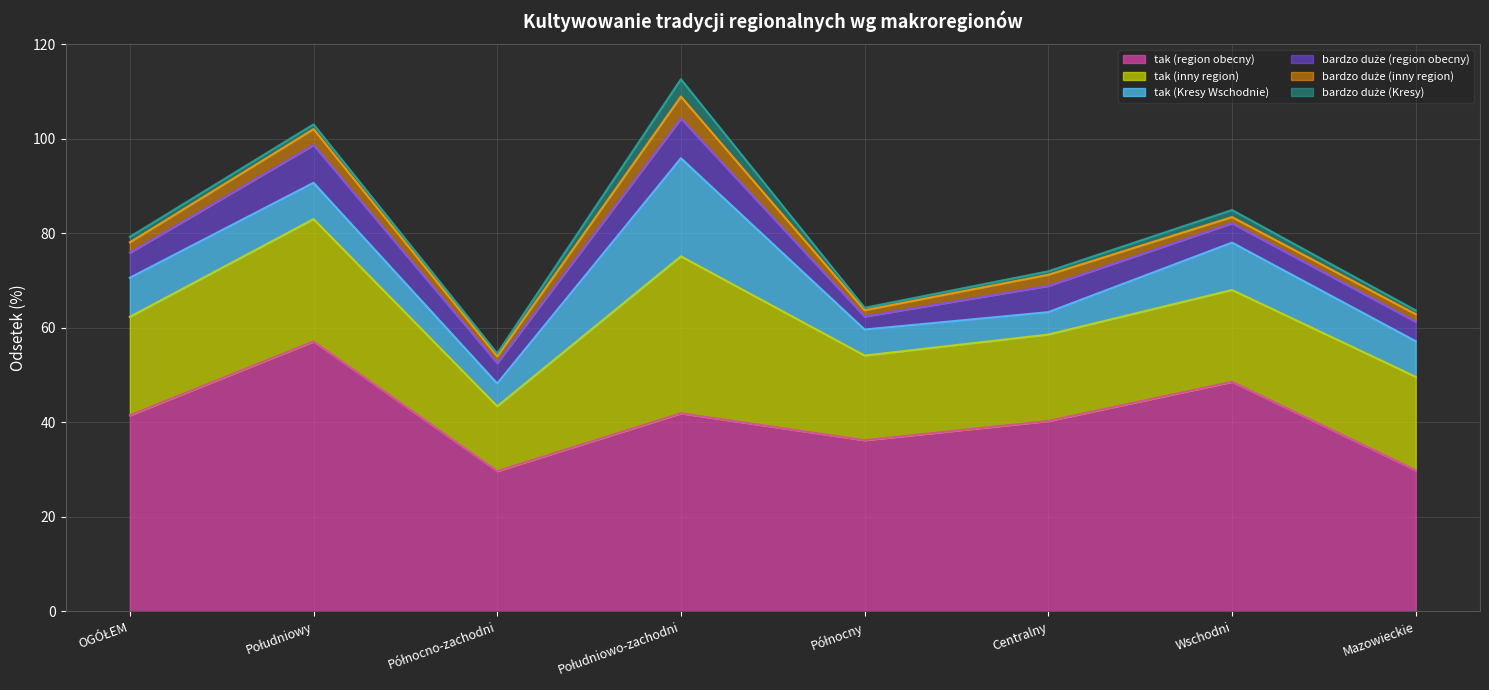

What is the difference between the second highest and second lowest values in the tak (region obecny) series?

18.7